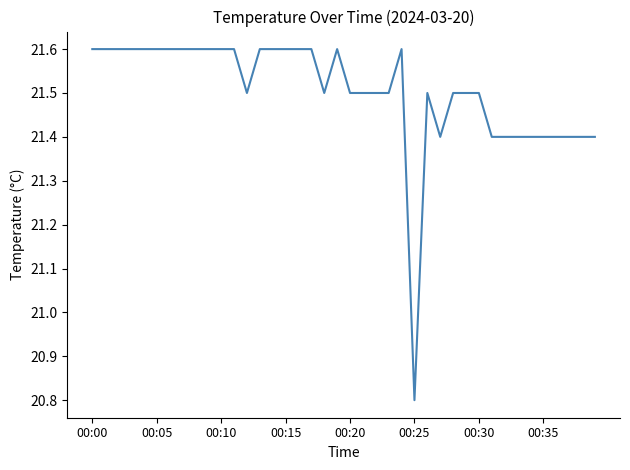

What is the difference between the maximum and minimum values?

0.8